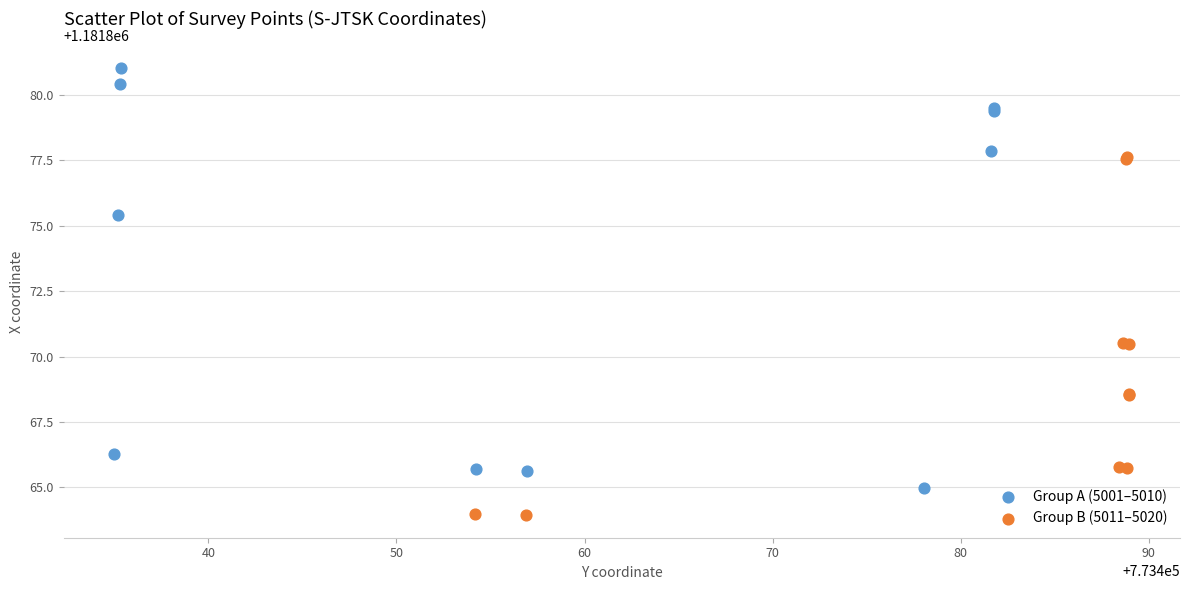

Which series contains the lowest Y value?

Group B (5011–5020)